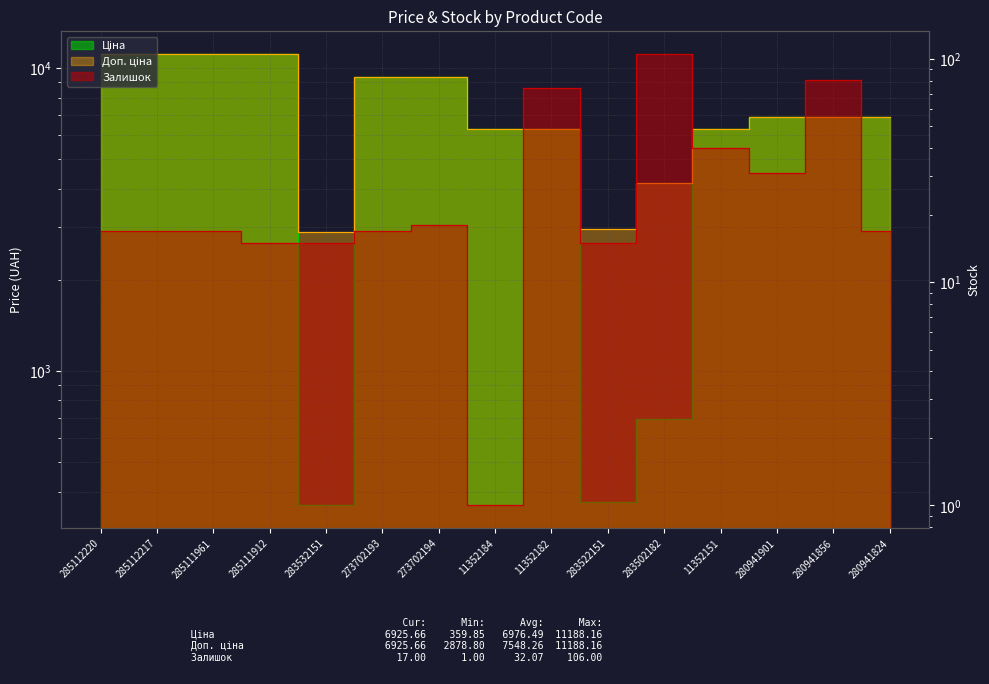

What is the value of the Залишок point at the 5th from the left?

15.0